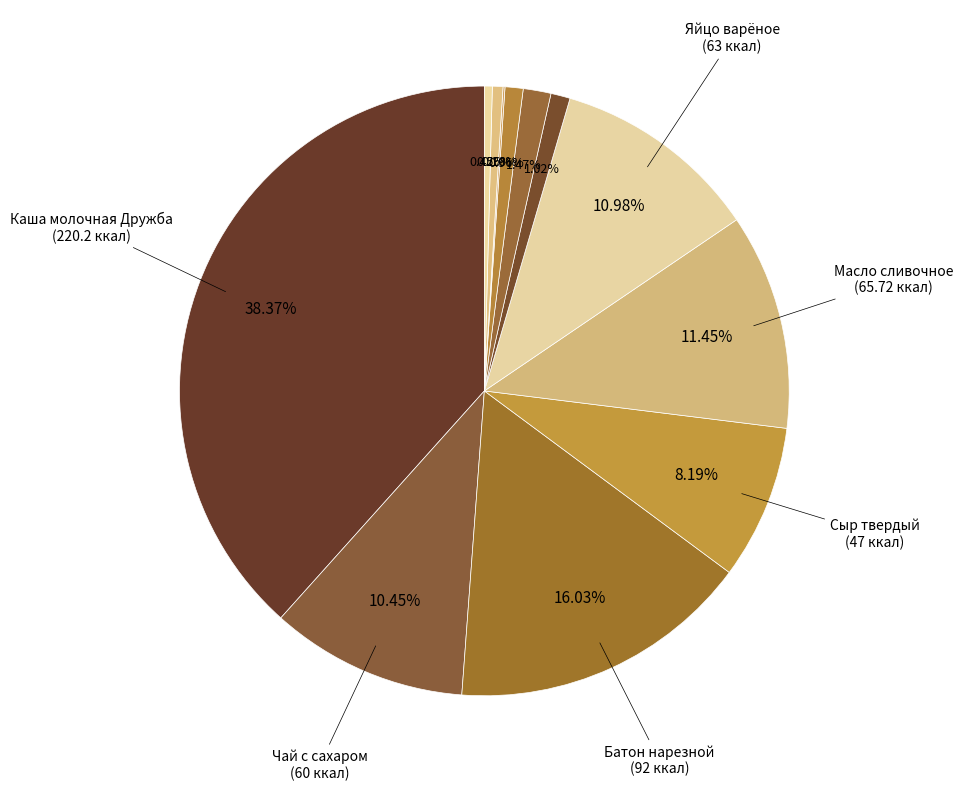

How many slices are in this pie chart?

12